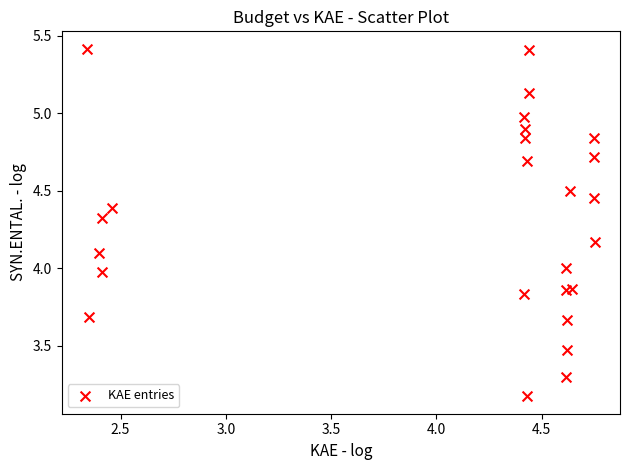

What is the range of Y values (max minus min)?

2.2